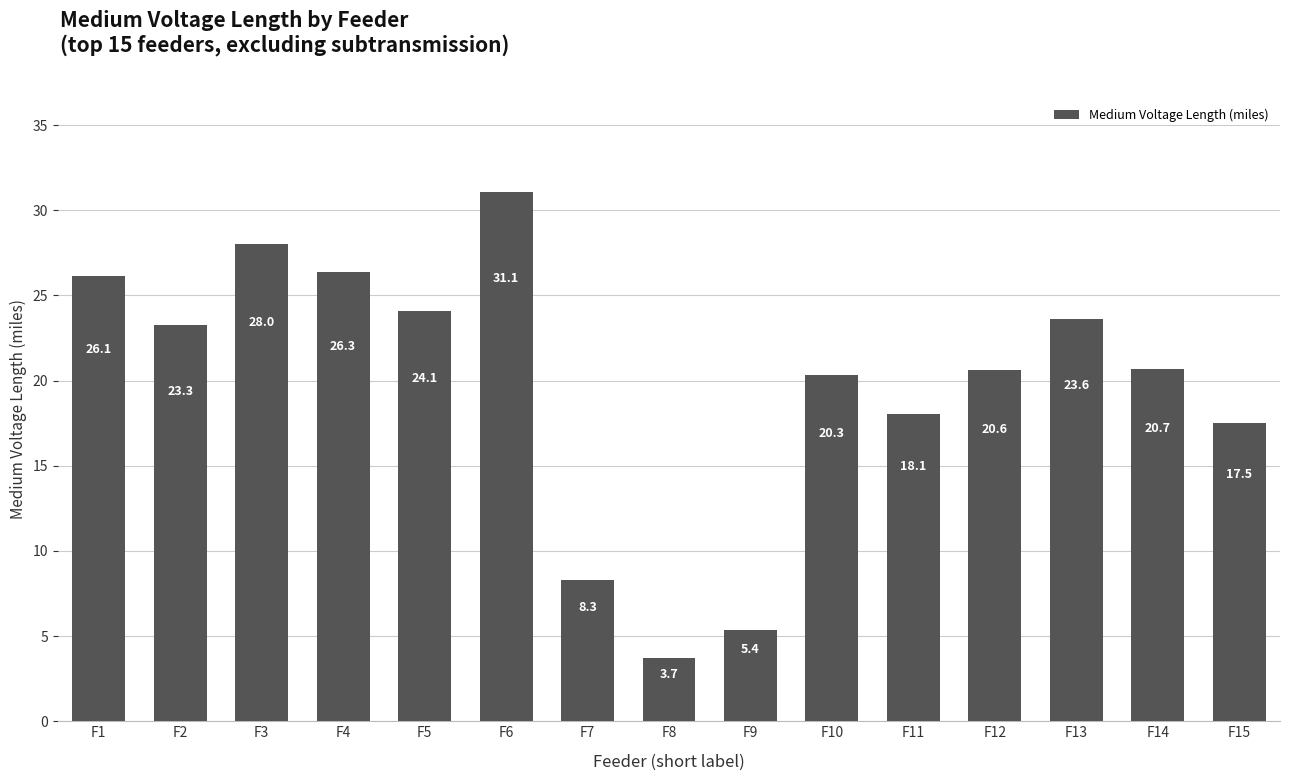

Which label corresponds to the smallest value in the chart?

F8